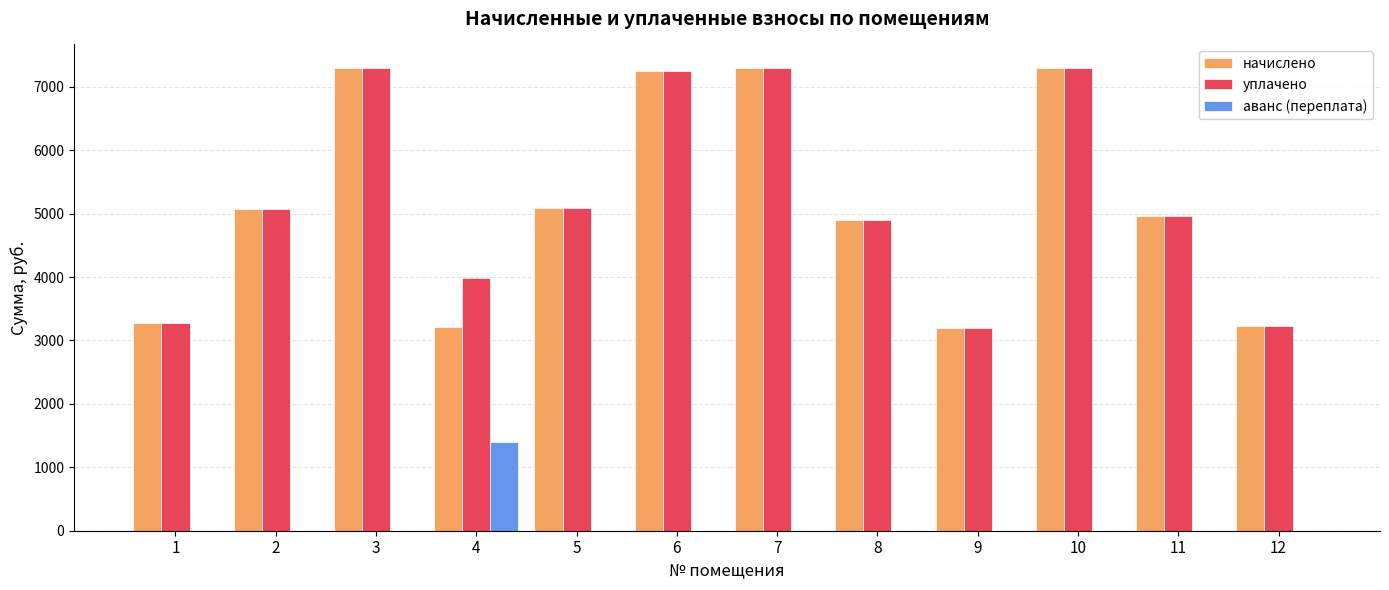

What is the total value across all series at 6?

14515.2